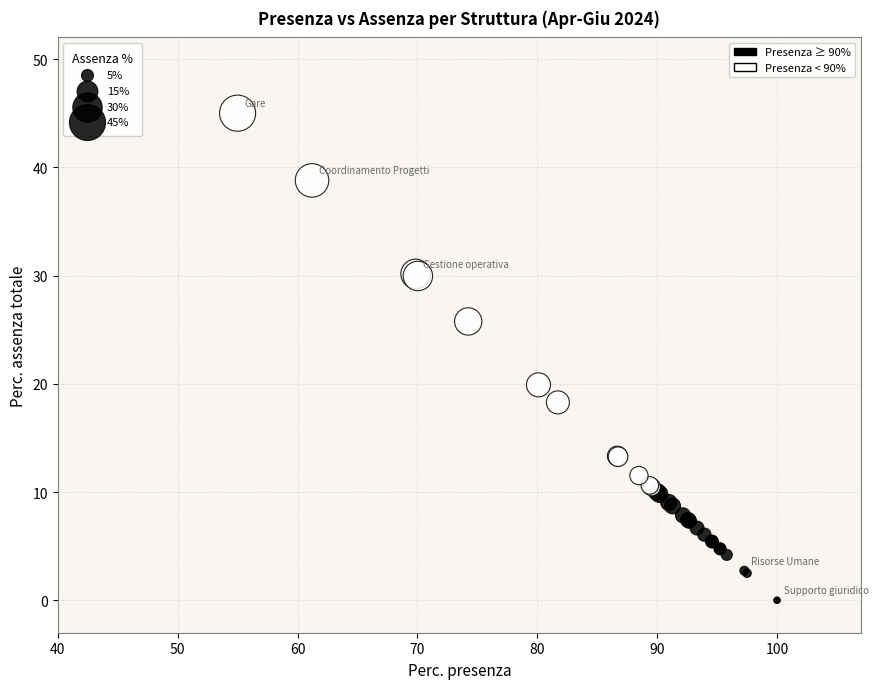

What Y value in the scatter plot is closest to 22?

19.9